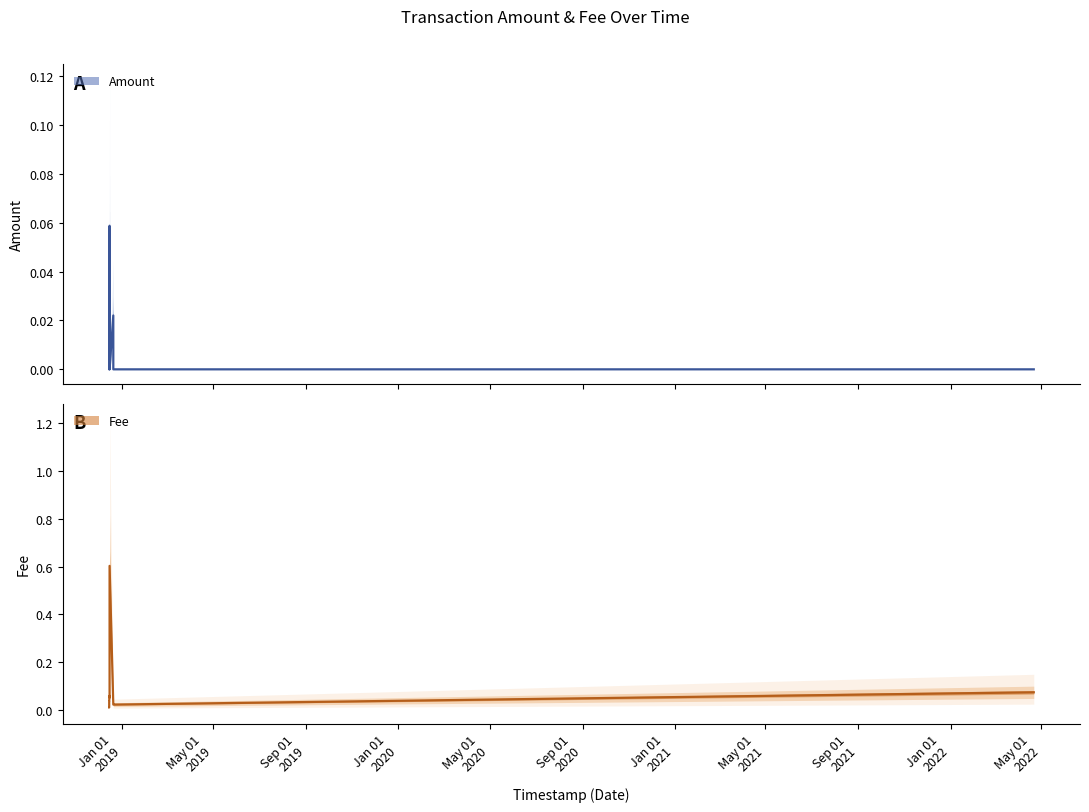

Where is Amount nearest to the value 0?

2018-12-14 18:05:41